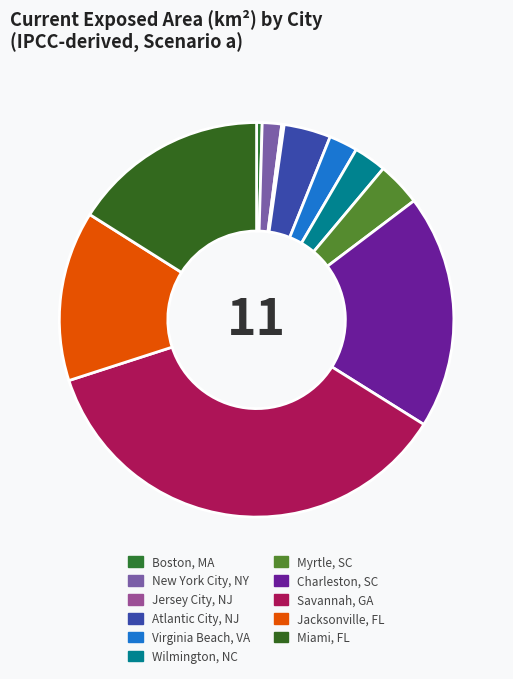

Which has a higher value, Miami, FL or New York City, NY?

Miami, FL